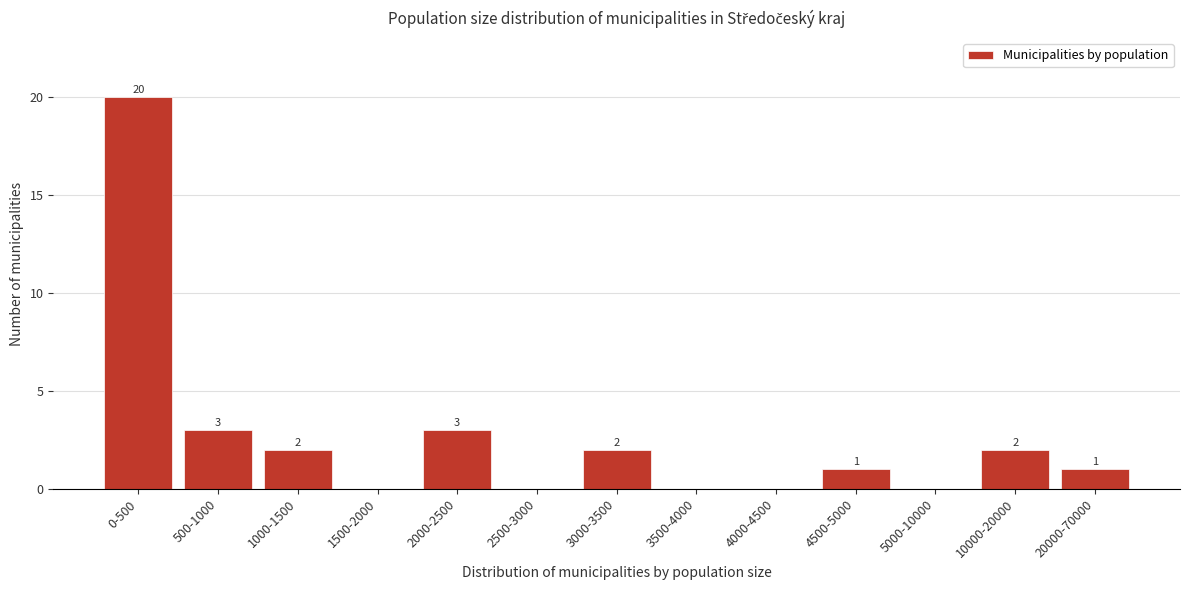

Reading left to right, what are all the values shown in this chart?

0-500=20	500-1000=3	1000-1500=2	1500-2000=0	2000-2500=3	2500-3000=0	3000-3500=2	3500-4000=0	4000-4500=0	4500-5000=1	5000-10000=0	10000-20000=2	20000-70000=1